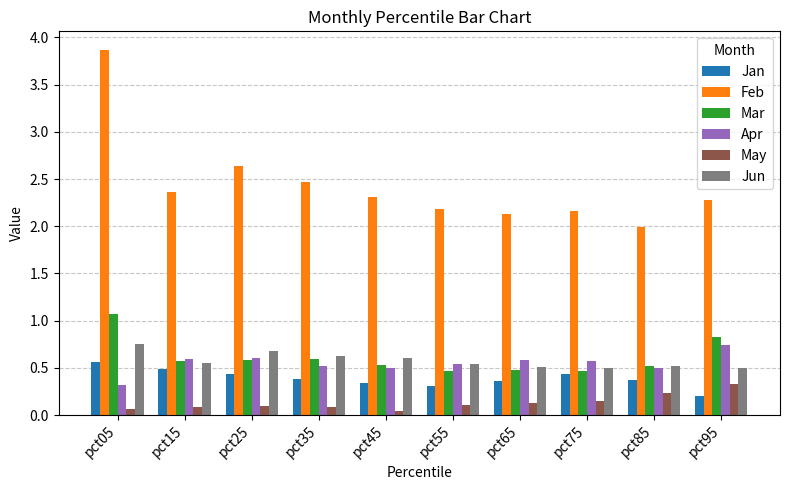

Which series has the largest total across all categories?

Feb